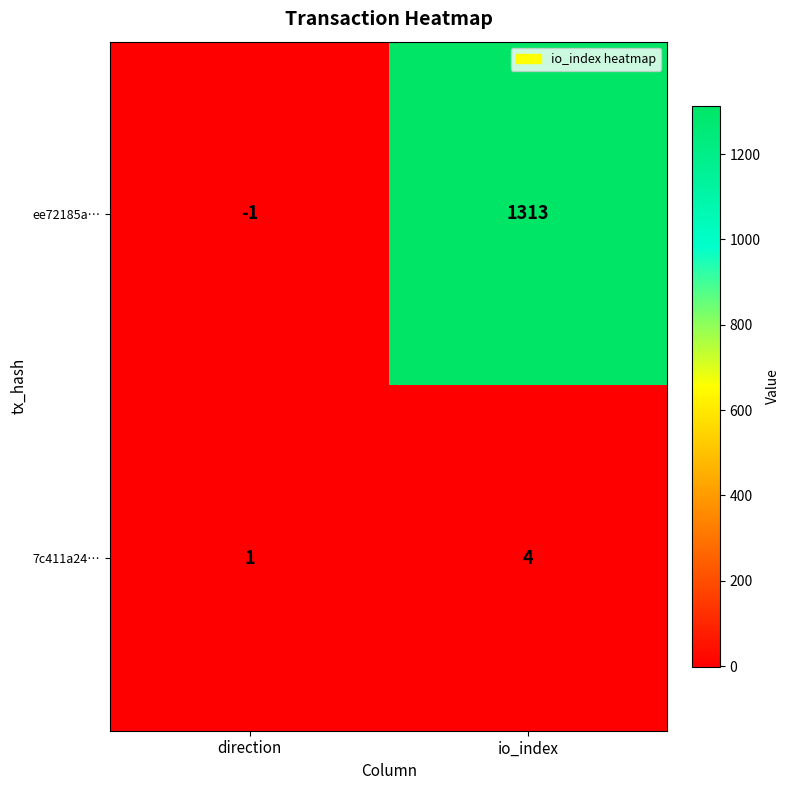

Which category has the highest value in the 7c411a24… series?

io_index